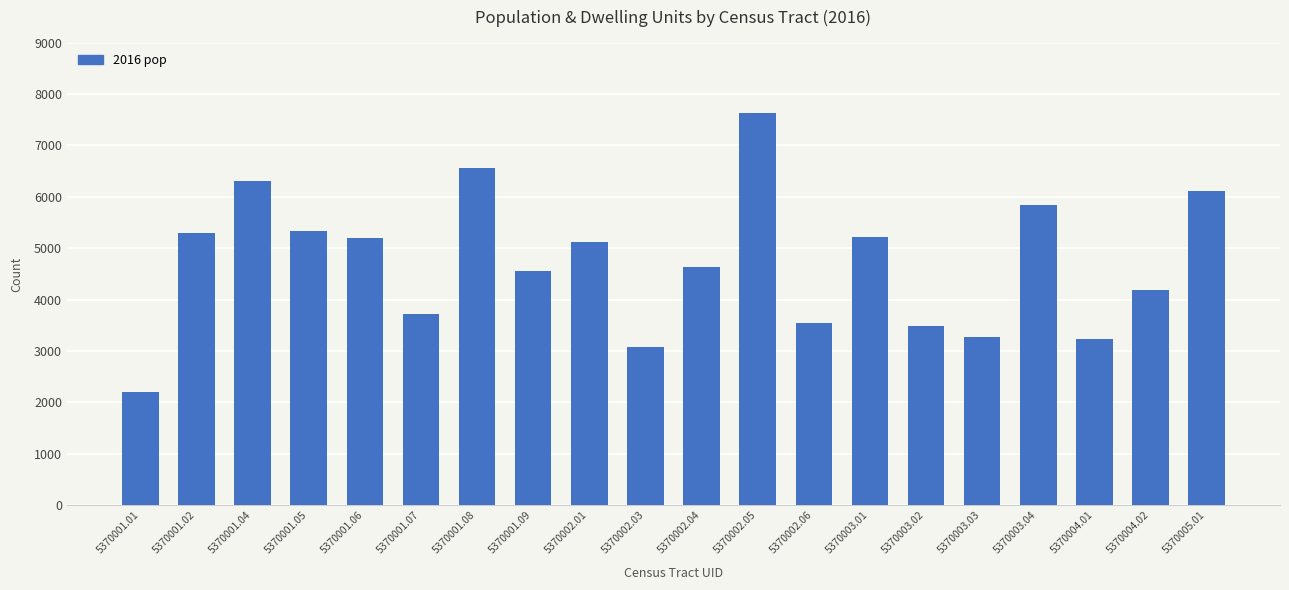

Read the value at 5370002.04.

4629